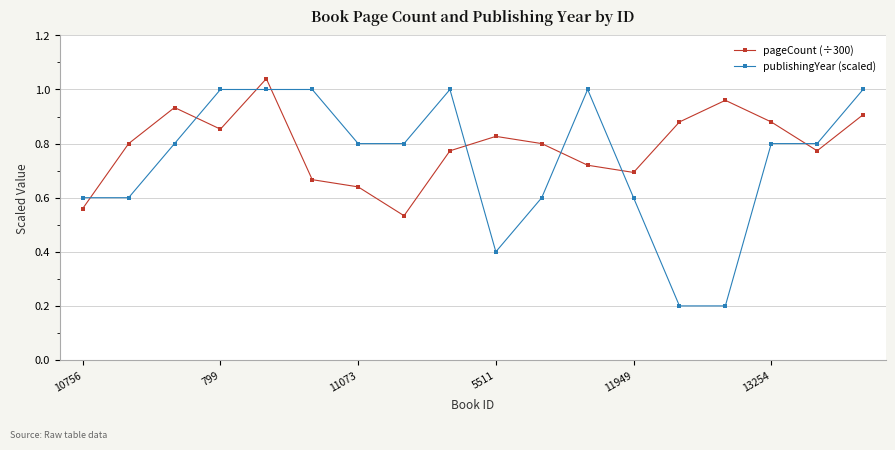

How many lines are shown in the chart?

2